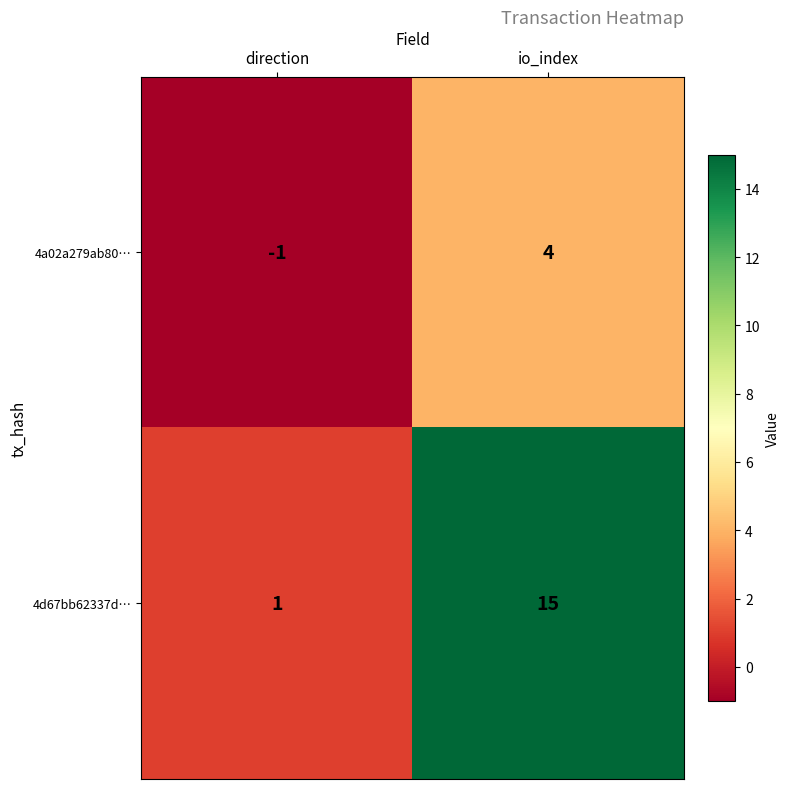

How many series are shown in this chart?

2